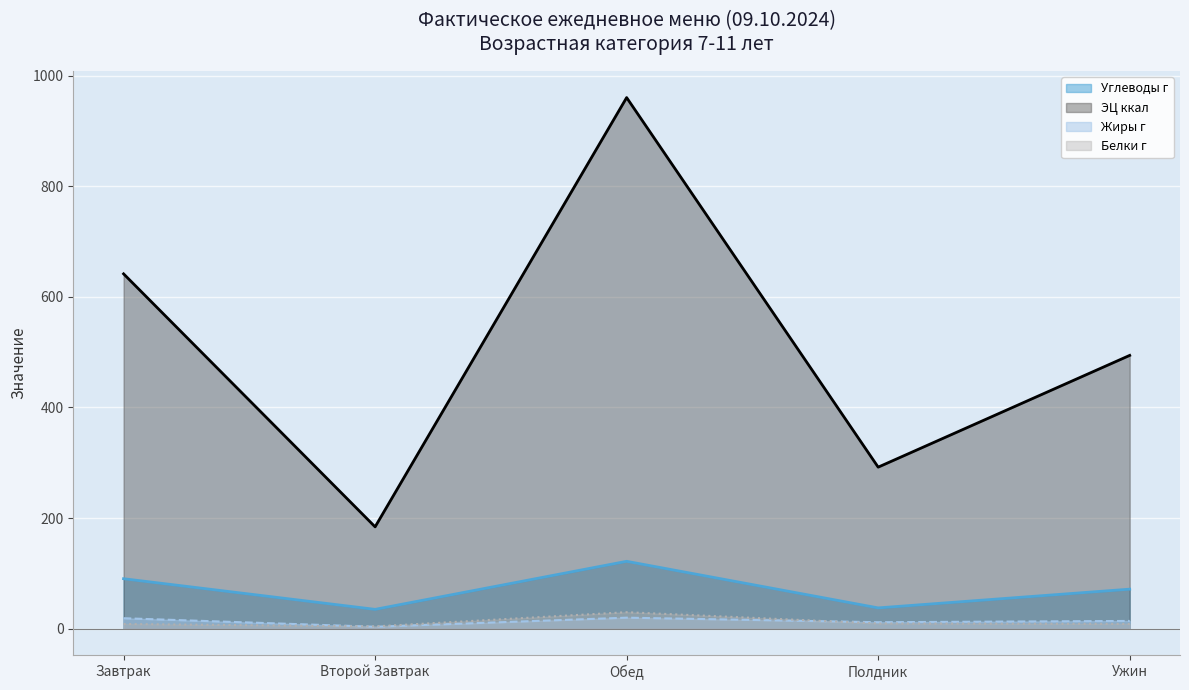

True or false: Белки г and Углеводы г intersect in this chart.

False